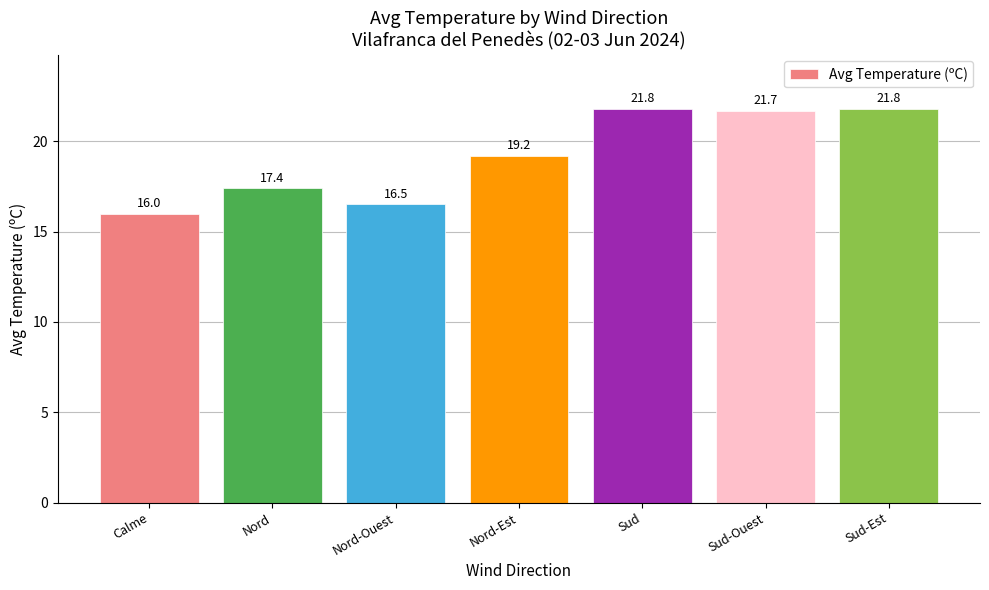

Which label corresponds to the smallest value in the chart?

Calme